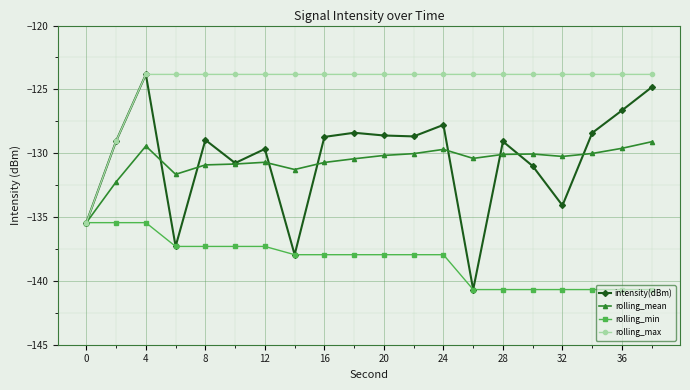

Which series has the largest total across all categories?

rolling_max